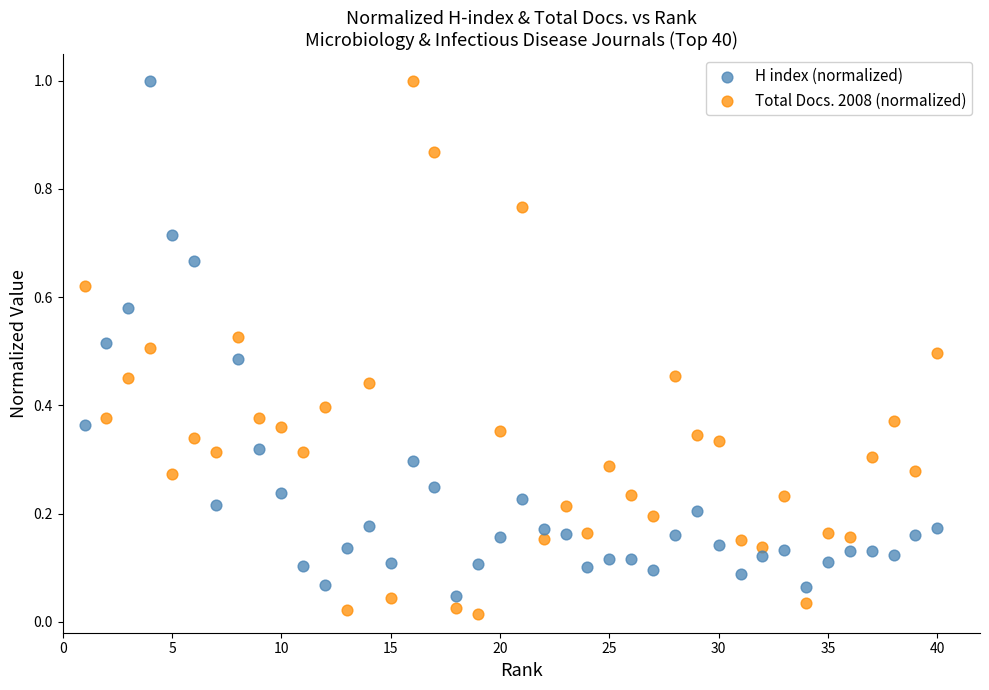

What is the X range (max minus min) for the scatter plot?

39.0